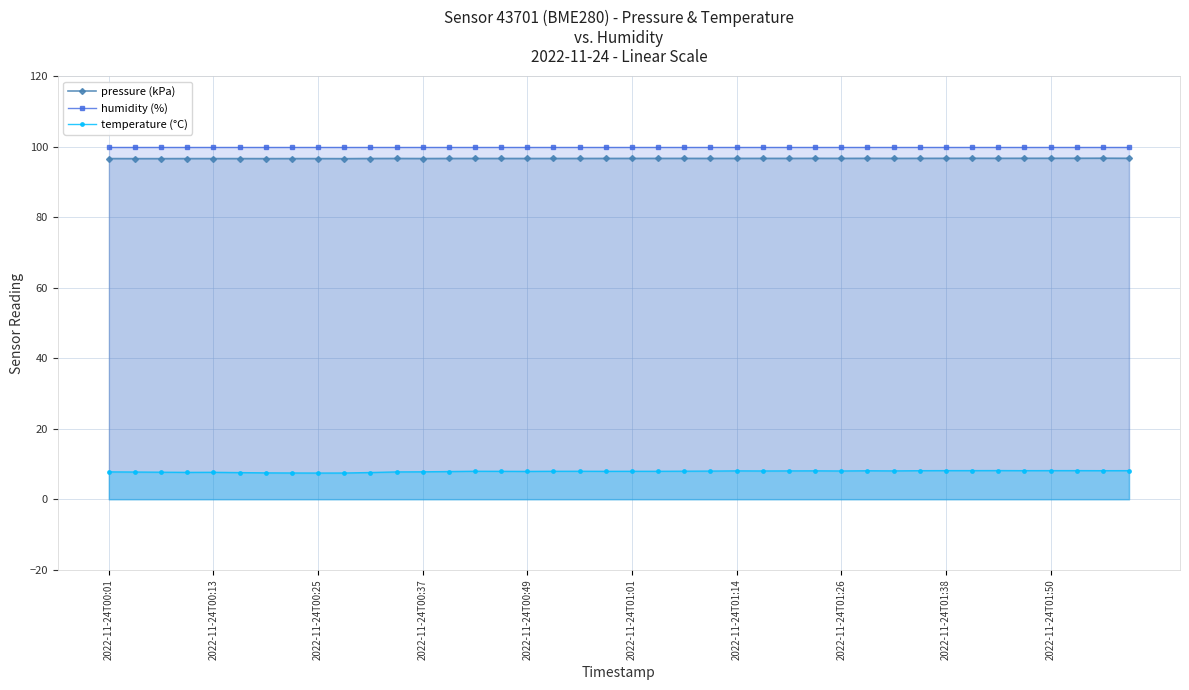

List the series in order of their peak value, lowest first.

temperature (°C), pressure (kPa), humidity (%)